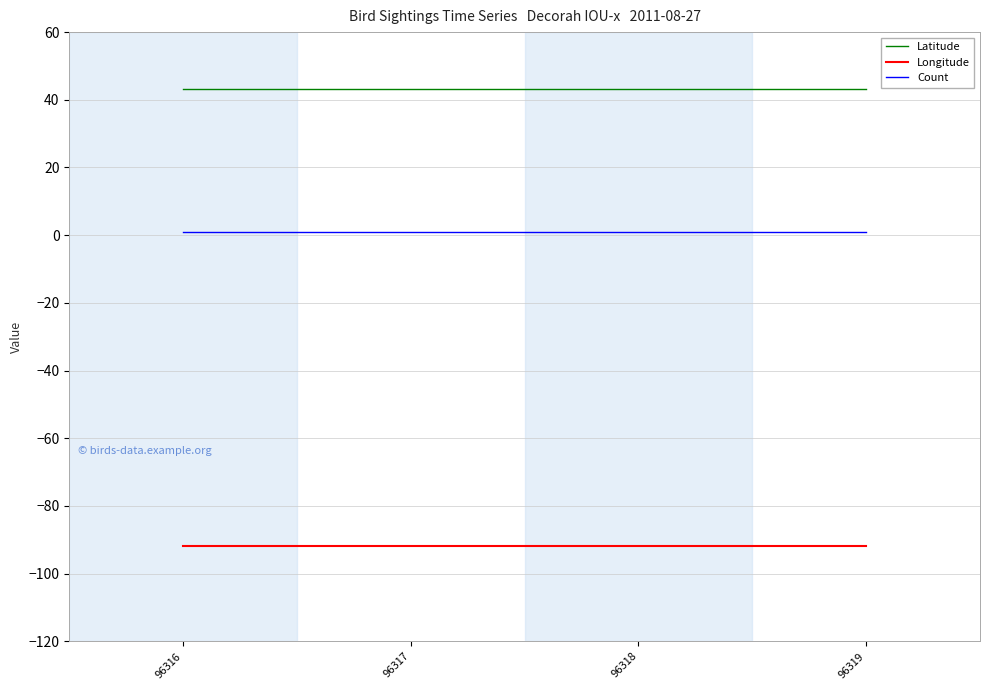

Reading right to left, what are all the values shown in this chart?

Latitude: 96319=43.3	96318=43.3	96317=43.3	96316=43.3
Longitude: 96319=-91.8	96318=-91.8	96317=-91.8	96316=-91.8
Count: 96319=1.0	96318=1.0	96317=1.0	96316=1.0